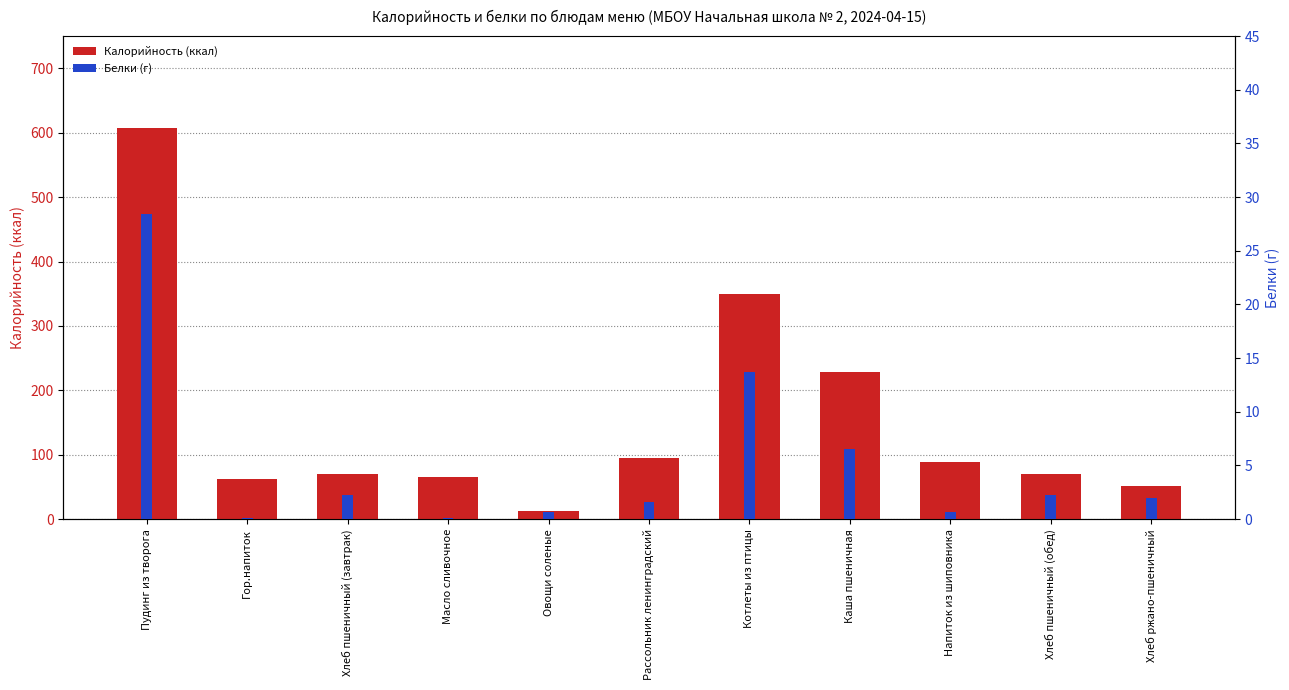

Between Рассольник ленинградский and Каша пшеничная, which series saw the biggest shift?

Калорийность